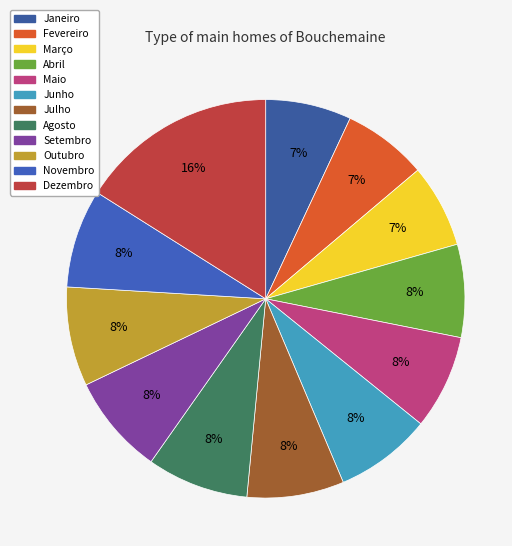

True or false: Março accounts for 7% of the total.

True